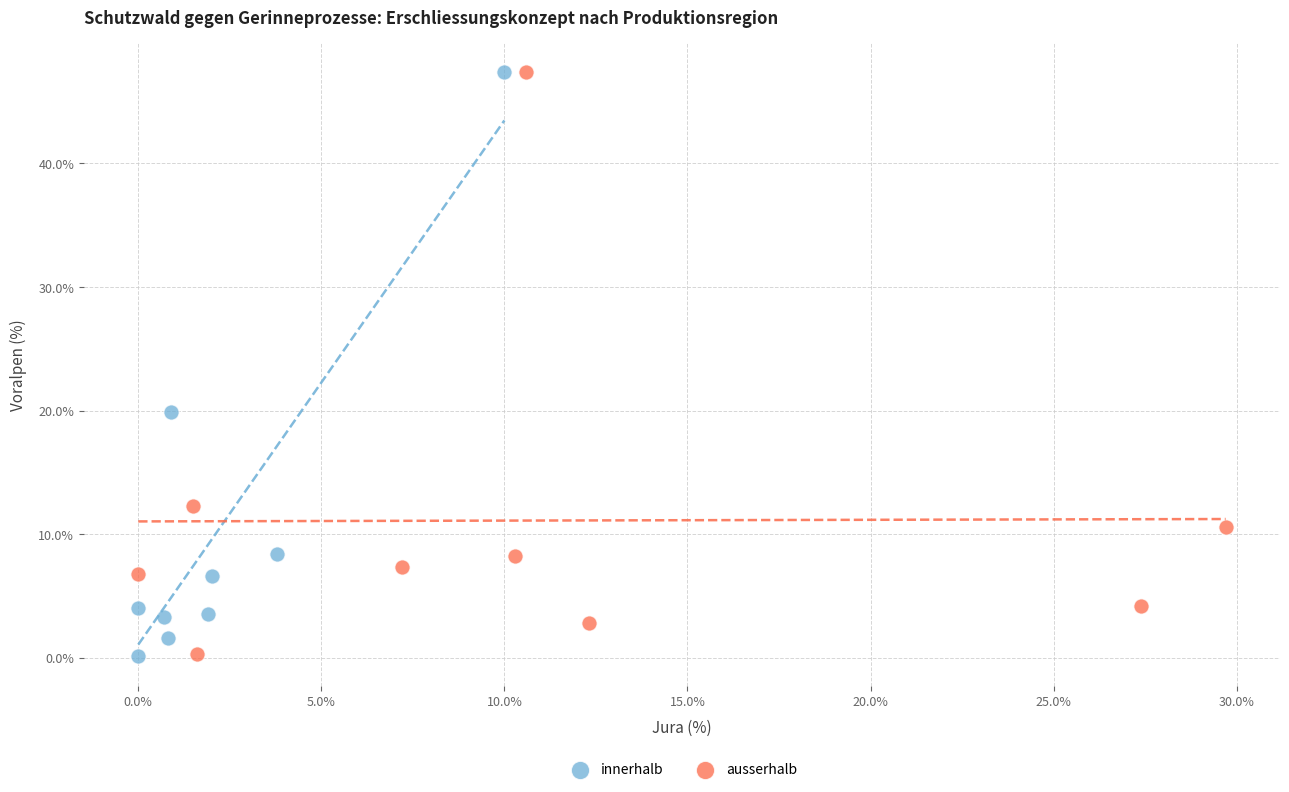

Which series has the largest Y range (max minus min)?

innerhalb